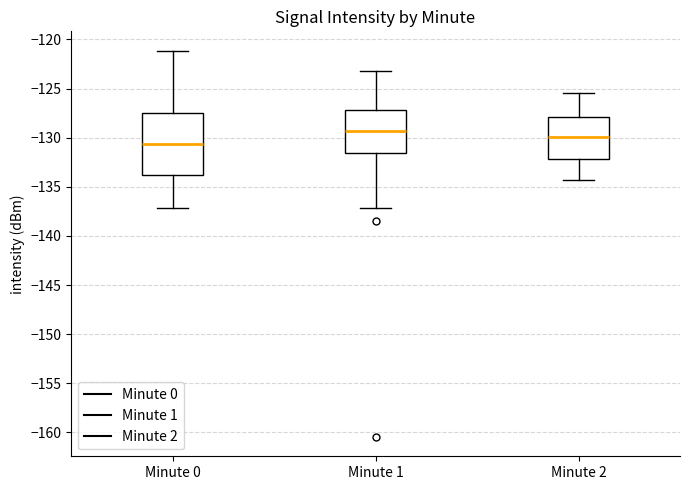

Comparing the boxes themselves (not the whiskers), which one is the tallest?

Minute 0